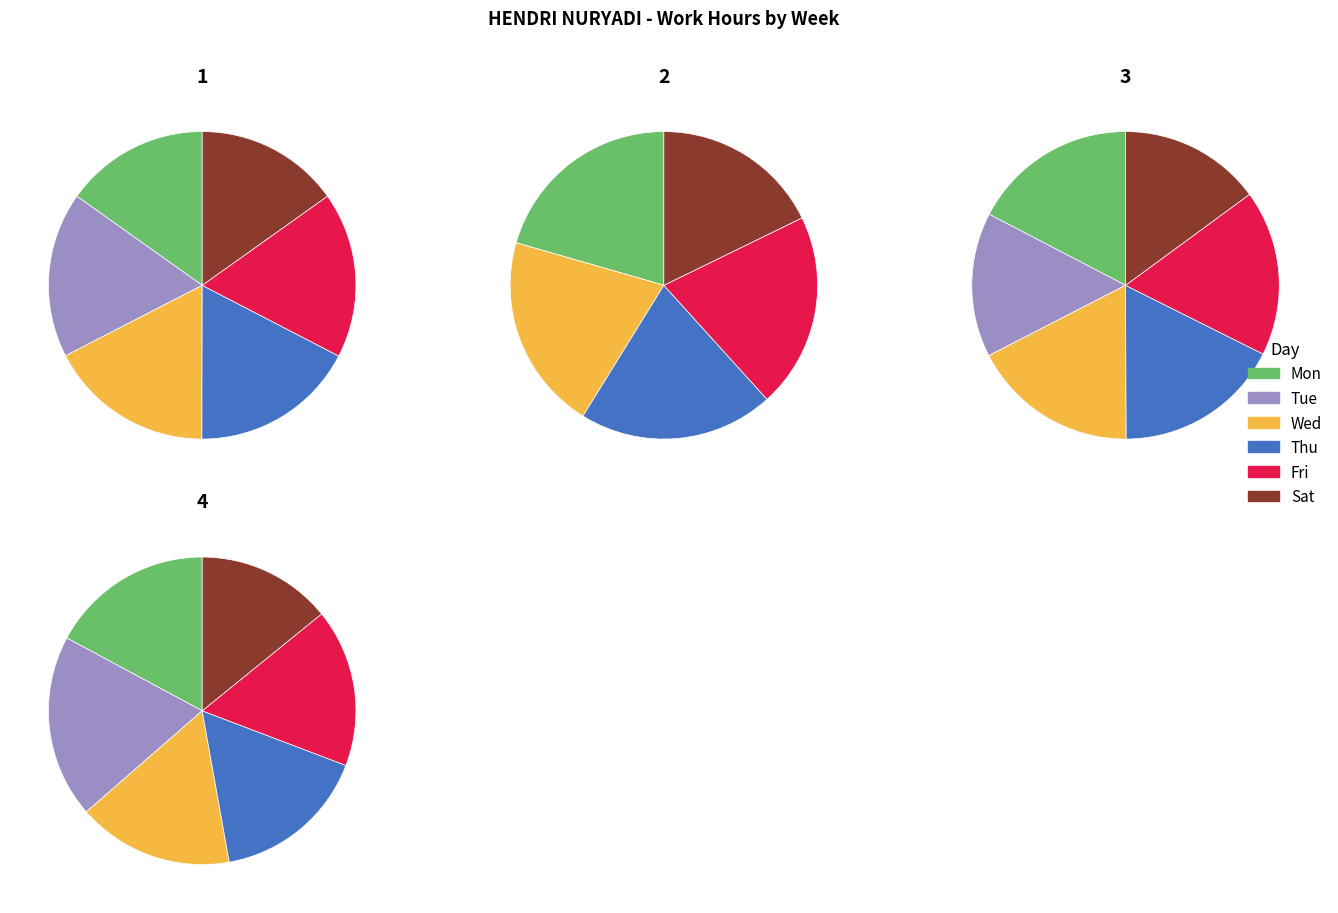

Which slice is the largest?

3